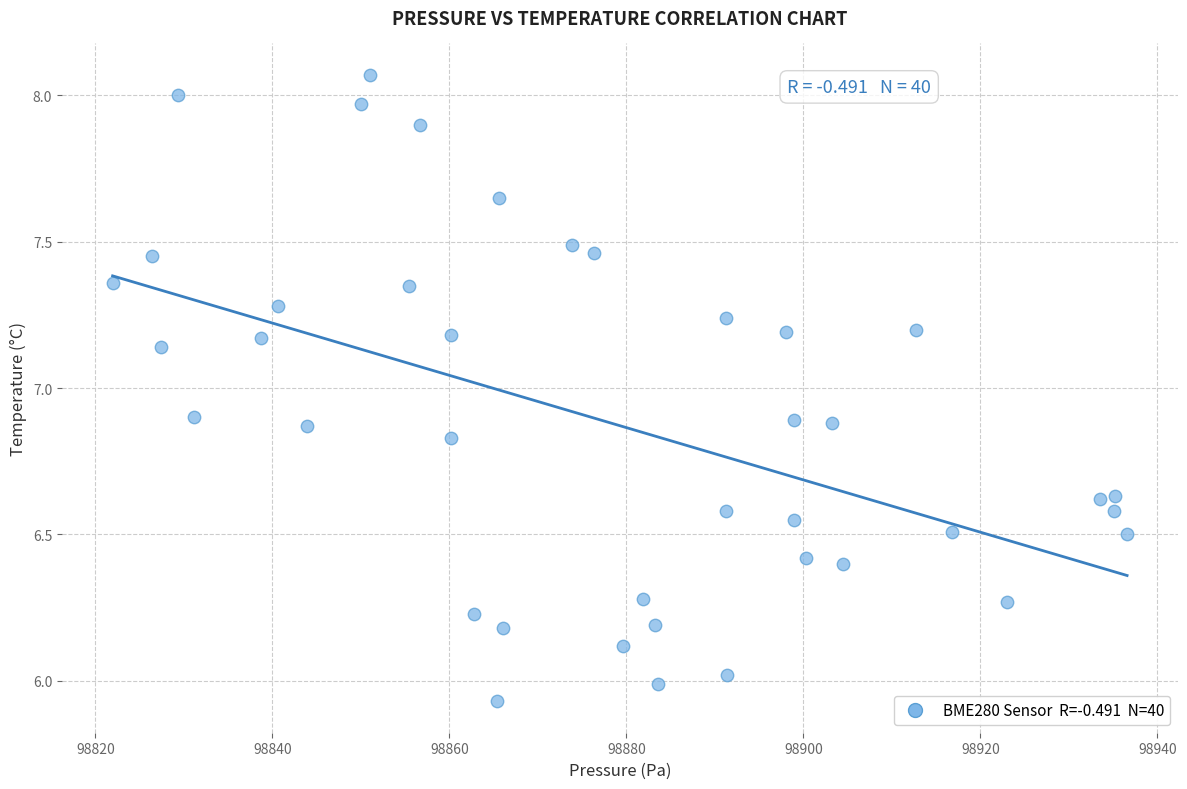

What is the range of X values (max minus min)?

114.6